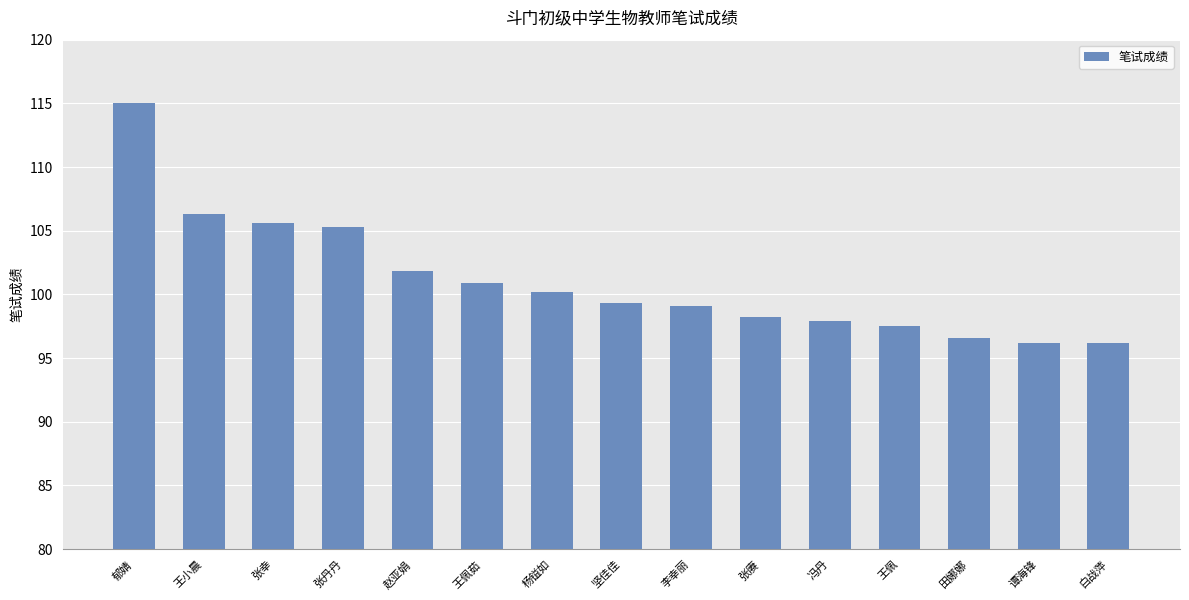

Read the value at 田娜娜.

96.6